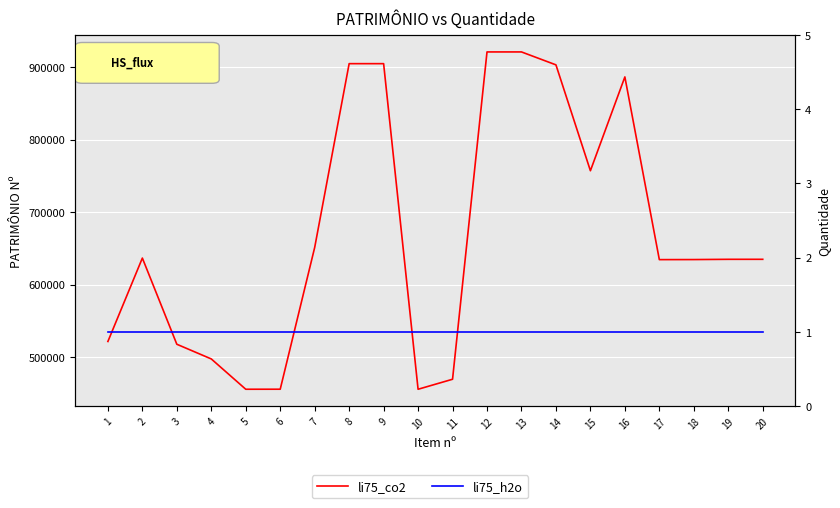

At which label is li75_co2 closest to 688485?

7